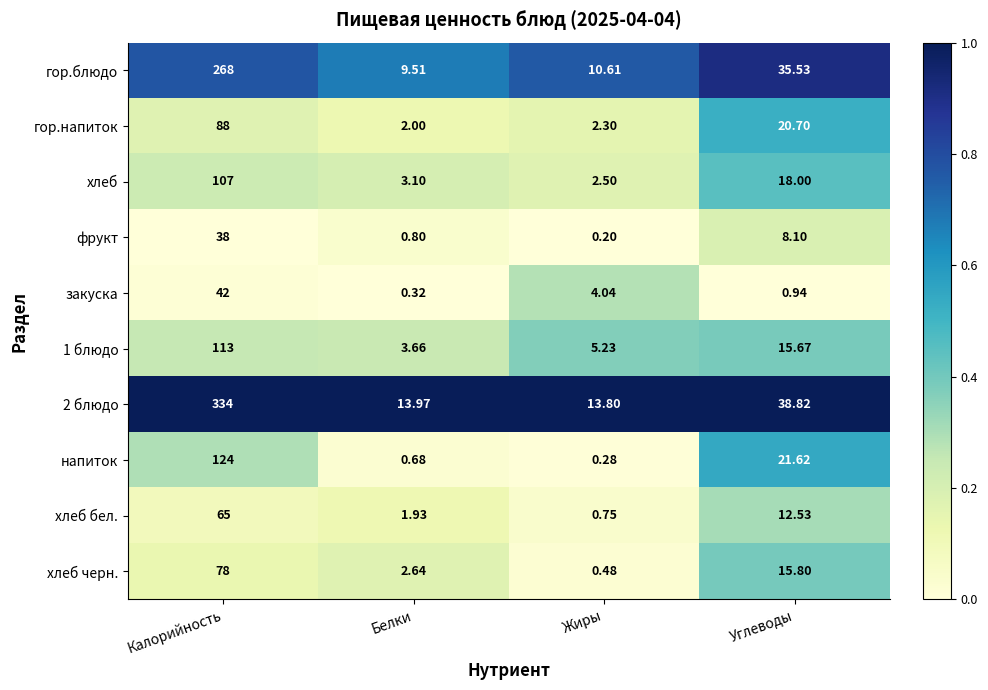

Is the value of 1 блюдо at Белки greater than the value of гор.напиток at Белки?

Yes